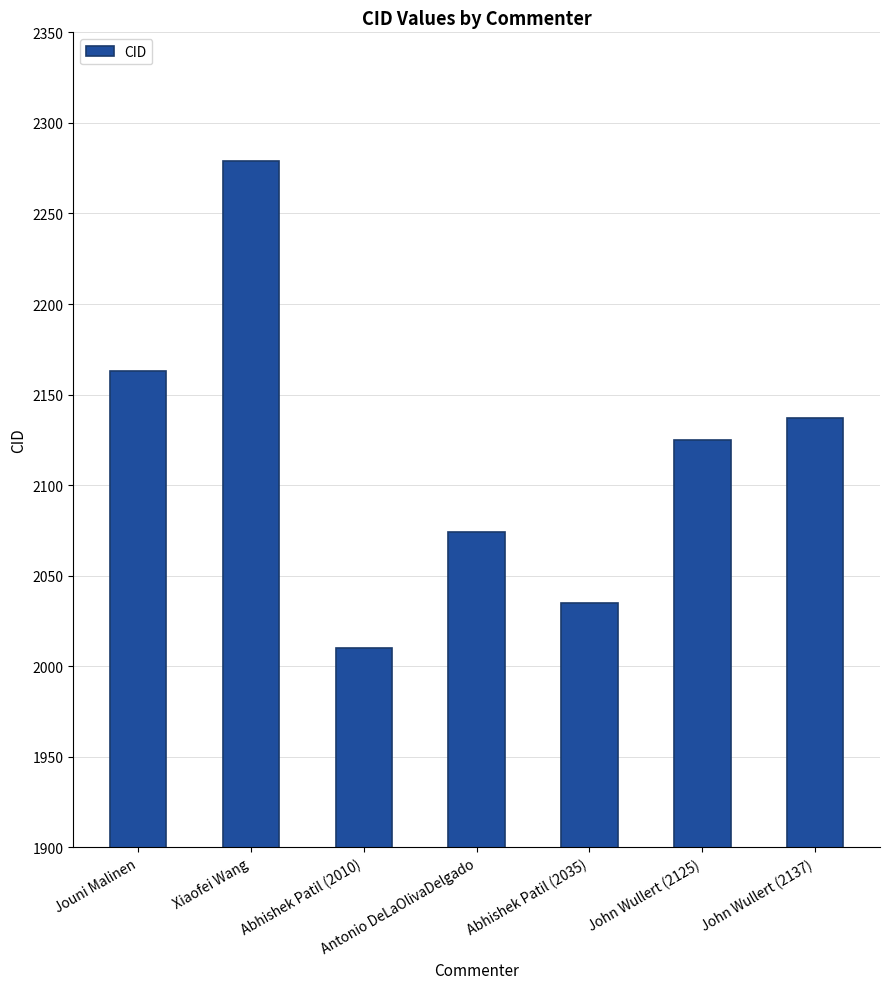

What is the ratio of the value at Xiaofei Wang to the value at Jouni Malinen?

1.1